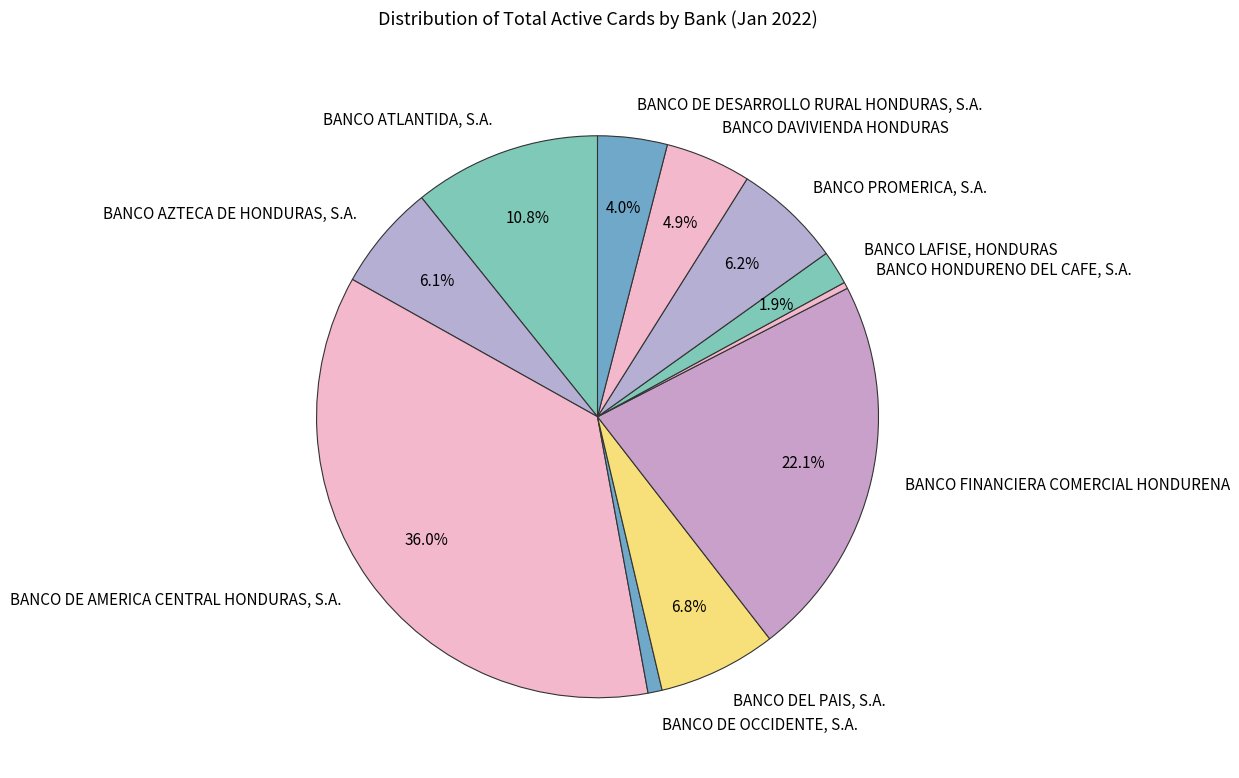

What is the ratio of the value at BANCO DEL PAIS, S.A. to the value at BANCO DE DESARROLLO RURAL HONDURAS, S.A.?

1.7